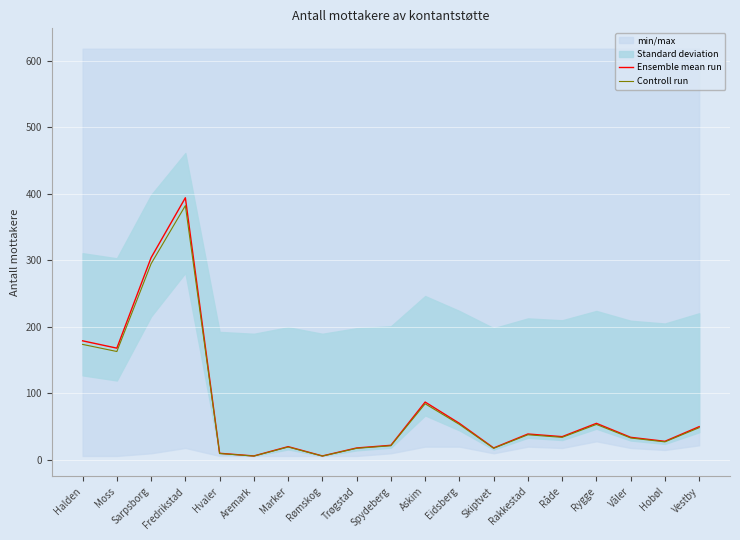

True or false: Controll run has a value of 37.8 at Rakkestad.

True